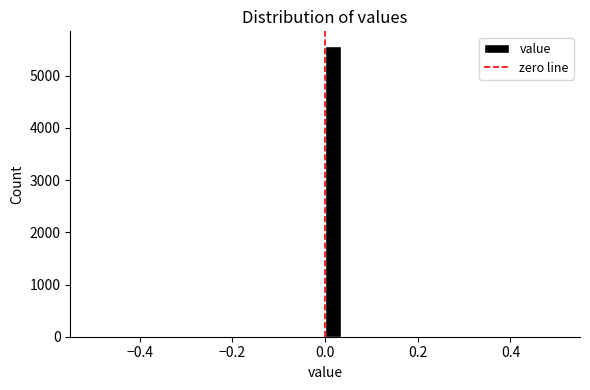

Read against the x-axis, roughly where is the centre of the tallest bar?

0.02